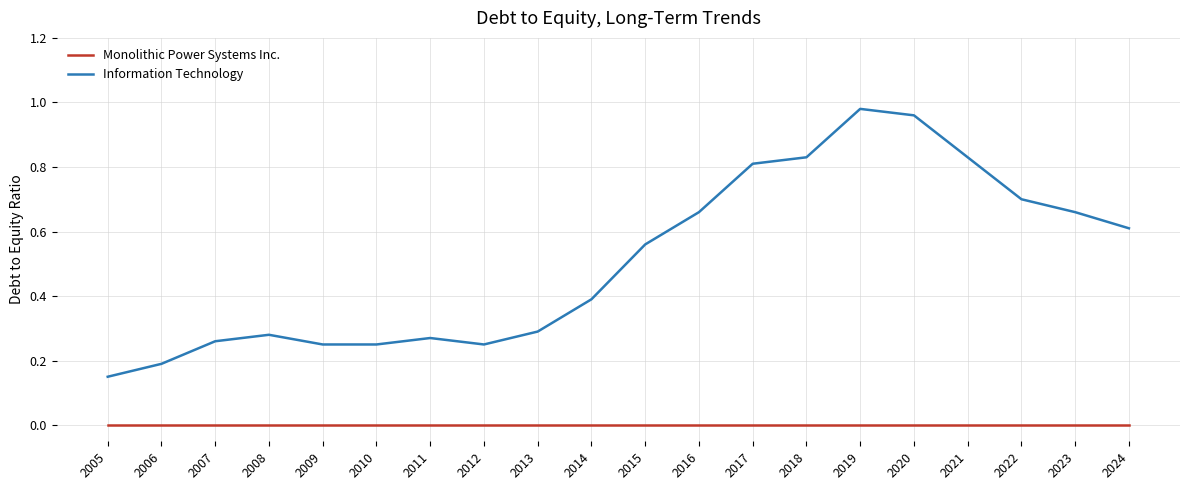

The Monolithic Power Systems Inc. series shows 0.0 at 2018. True or false?

True